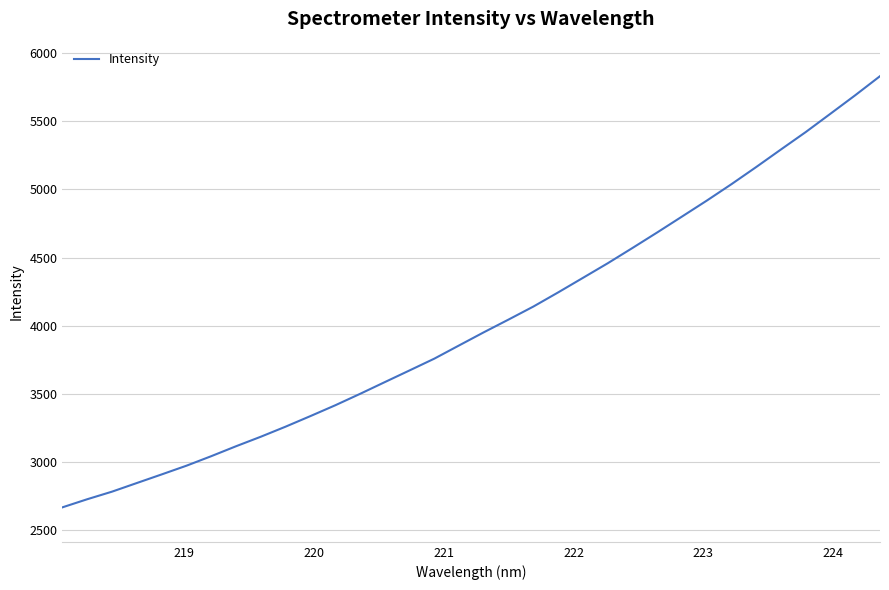

What is the smallest value displayed?

2669.6